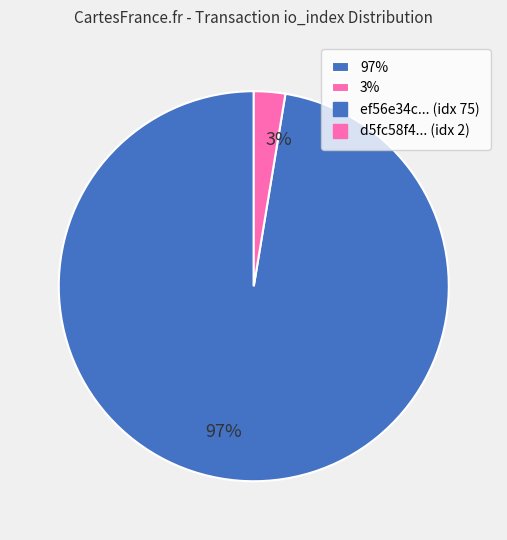

Rank the categories by value from highest to lowest.

97%, 3%